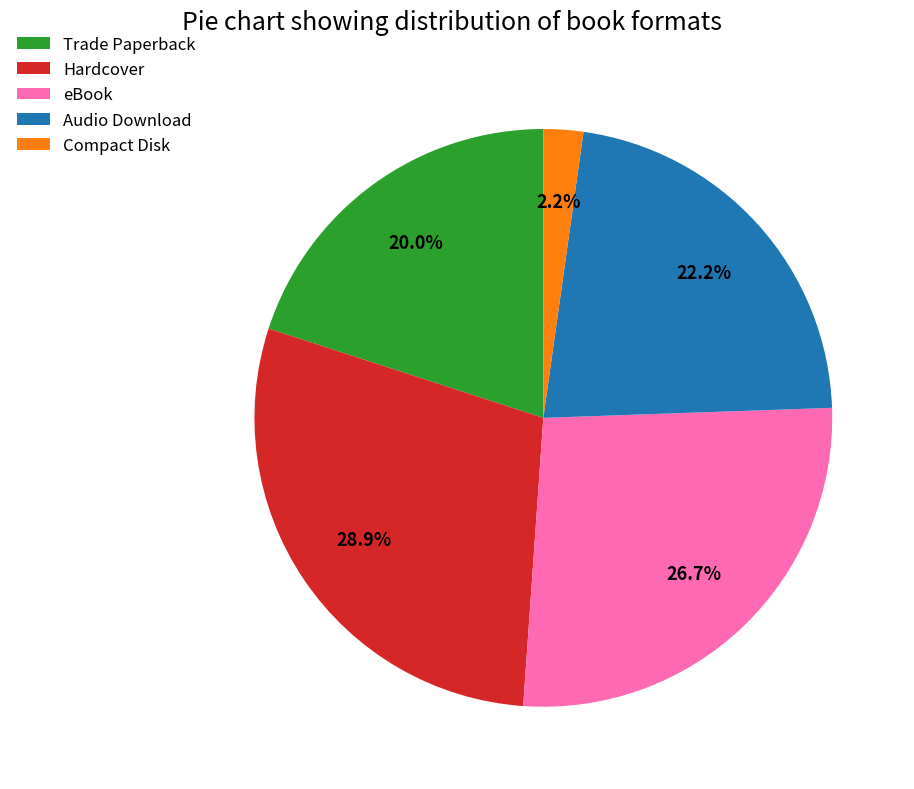

Is Compact Disk the majority of the pie?

No